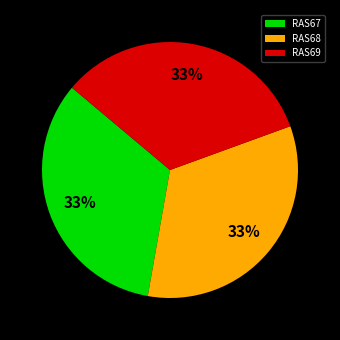

Is RAS68 the majority of the pie?

No